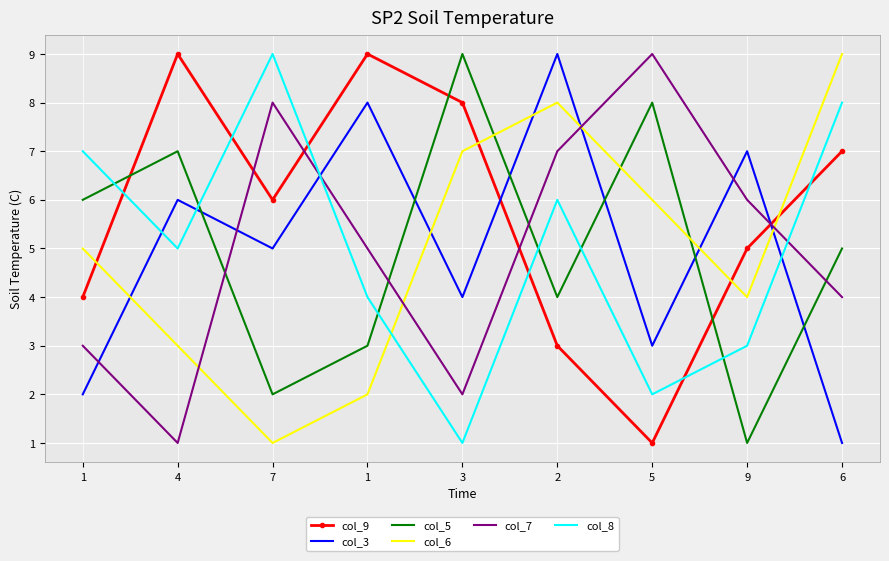

What are all the series names shown in the legend?

col_9, col_3, col_5, col_6, col_7, col_8